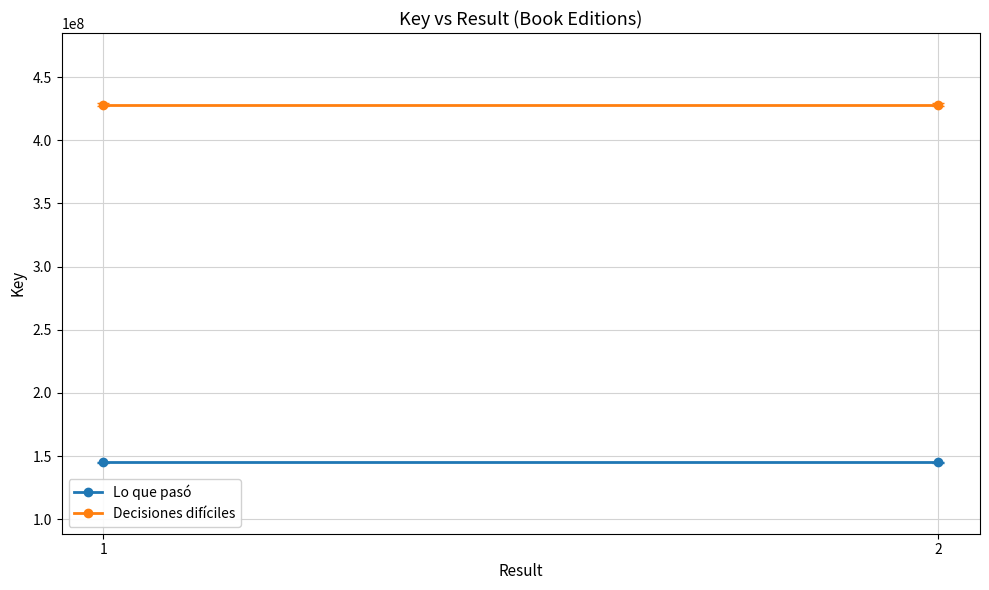

True or false: Lo que pasó has a value of 258598276 at 1.

False